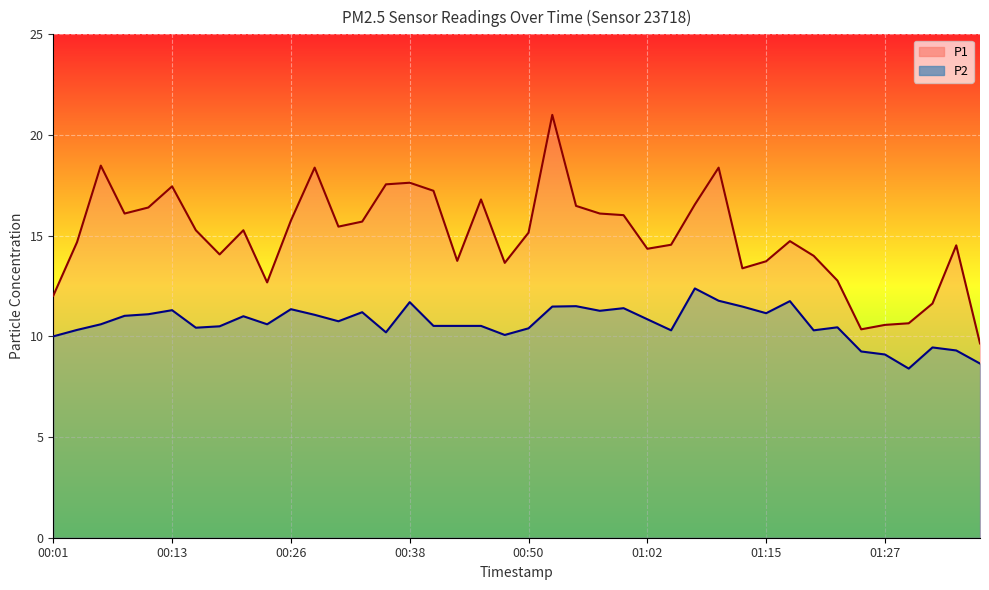

Reading right to left, what are all the values shown in this chart?

P1: 9.7	14.5	11.6	10.7	10.6	10.3	12.8	14.0	14.7	13.7	13.4	18.4	16.6	14.6	14.3	16.0	16.1	16.5	21.0	15.2	13.7	16.8	13.8	17.2	17.6	17.6	15.7	15.4	18.4	15.8	12.7	15.3	14.1	15.3	17.4	16.4	16.1	18.5	14.7	12.0
P2: 8.7	9.3	9.4	8.4	9.1	9.2	10.4	10.3	11.8	11.2	11.5	11.8	12.4	10.3	10.8	11.4	11.3	11.5	11.5	10.4	10.1	10.5	10.5	10.5	11.7	10.2	11.2	10.8	11.1	11.3	10.6	11.0	10.5	10.4	11.3	11.1	11.0	10.6	10.3	10.0